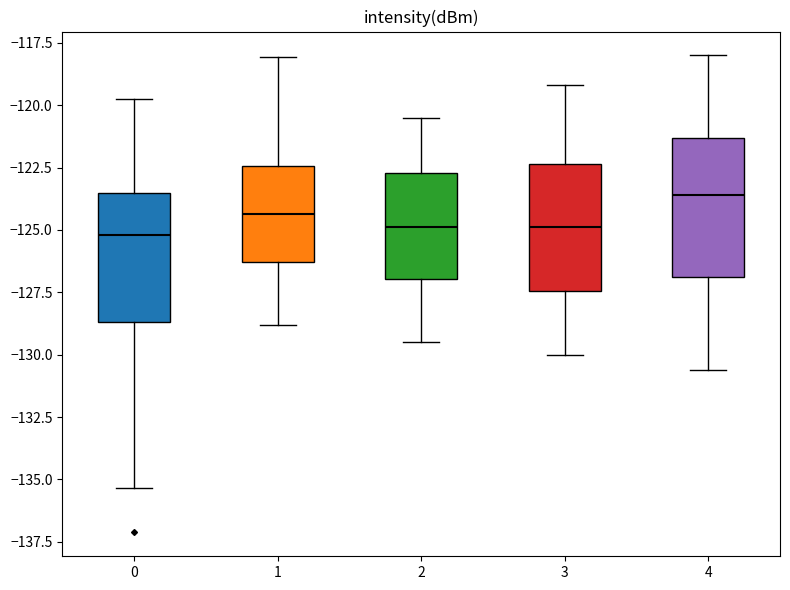

Reading left to right, read every box against the y-axis: the position of its median line, the range the box covers, and the ends of its whiskers. The values are not printed on the chart, so give them approximately, as read against the axis.

0: median -125.0, box -128.5 to -123.5, whiskers -135.5 to -119.5
1: median -124.5, box -126.5 to -122.5, whiskers -129.0 to -118.0
2: median -125.0, box -127.0 to -122.5, whiskers -129.5 to -120.5
3: median -125.0, box -127.5 to -122.5, whiskers -130.0 to -119.0
4: median -123.5, box -127.0 to -121.5, whiskers -130.5 to -118.0